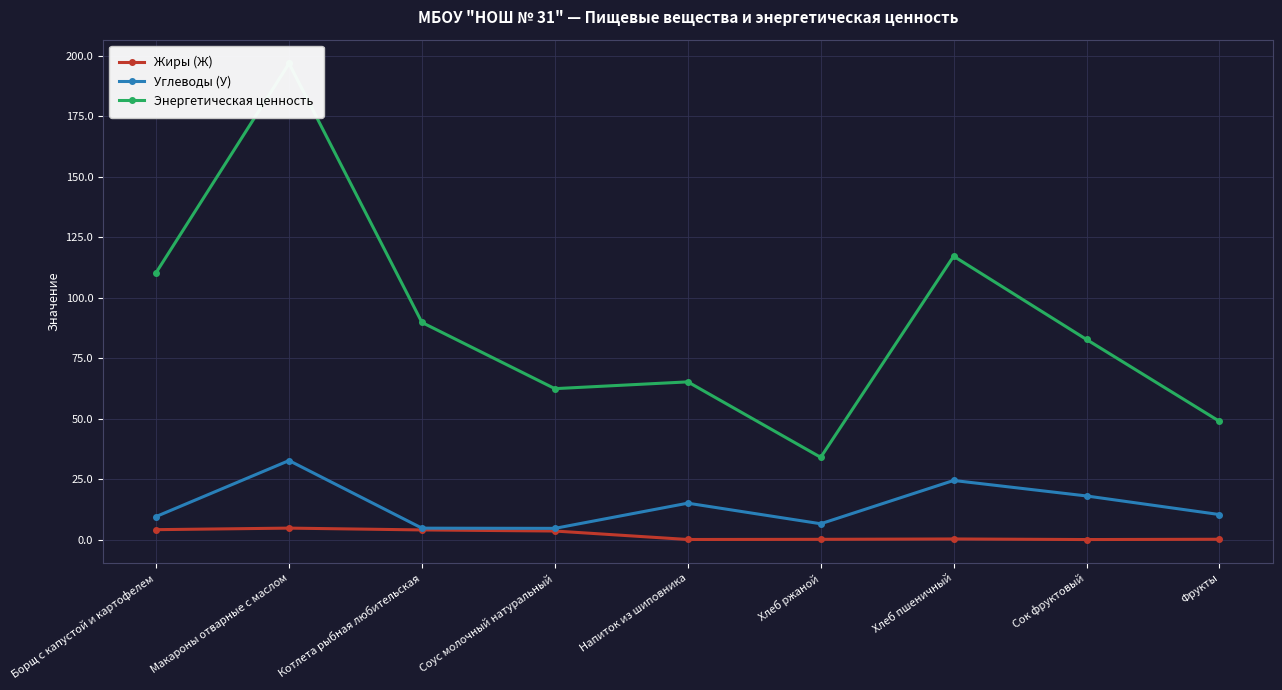

Which series has the largest range (max minus min)?

Энергетическая ценность